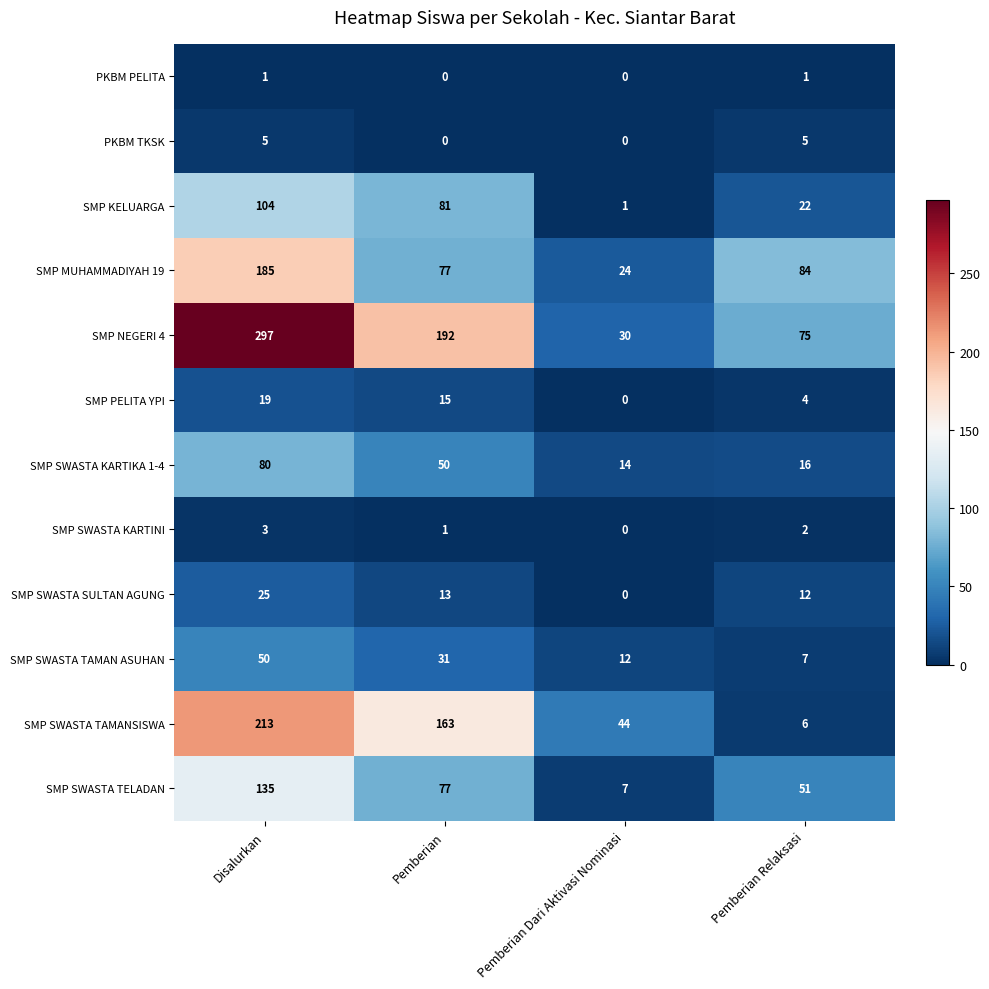

Is it true that SMP KELUARGA equals 81 at Pemberian?

True